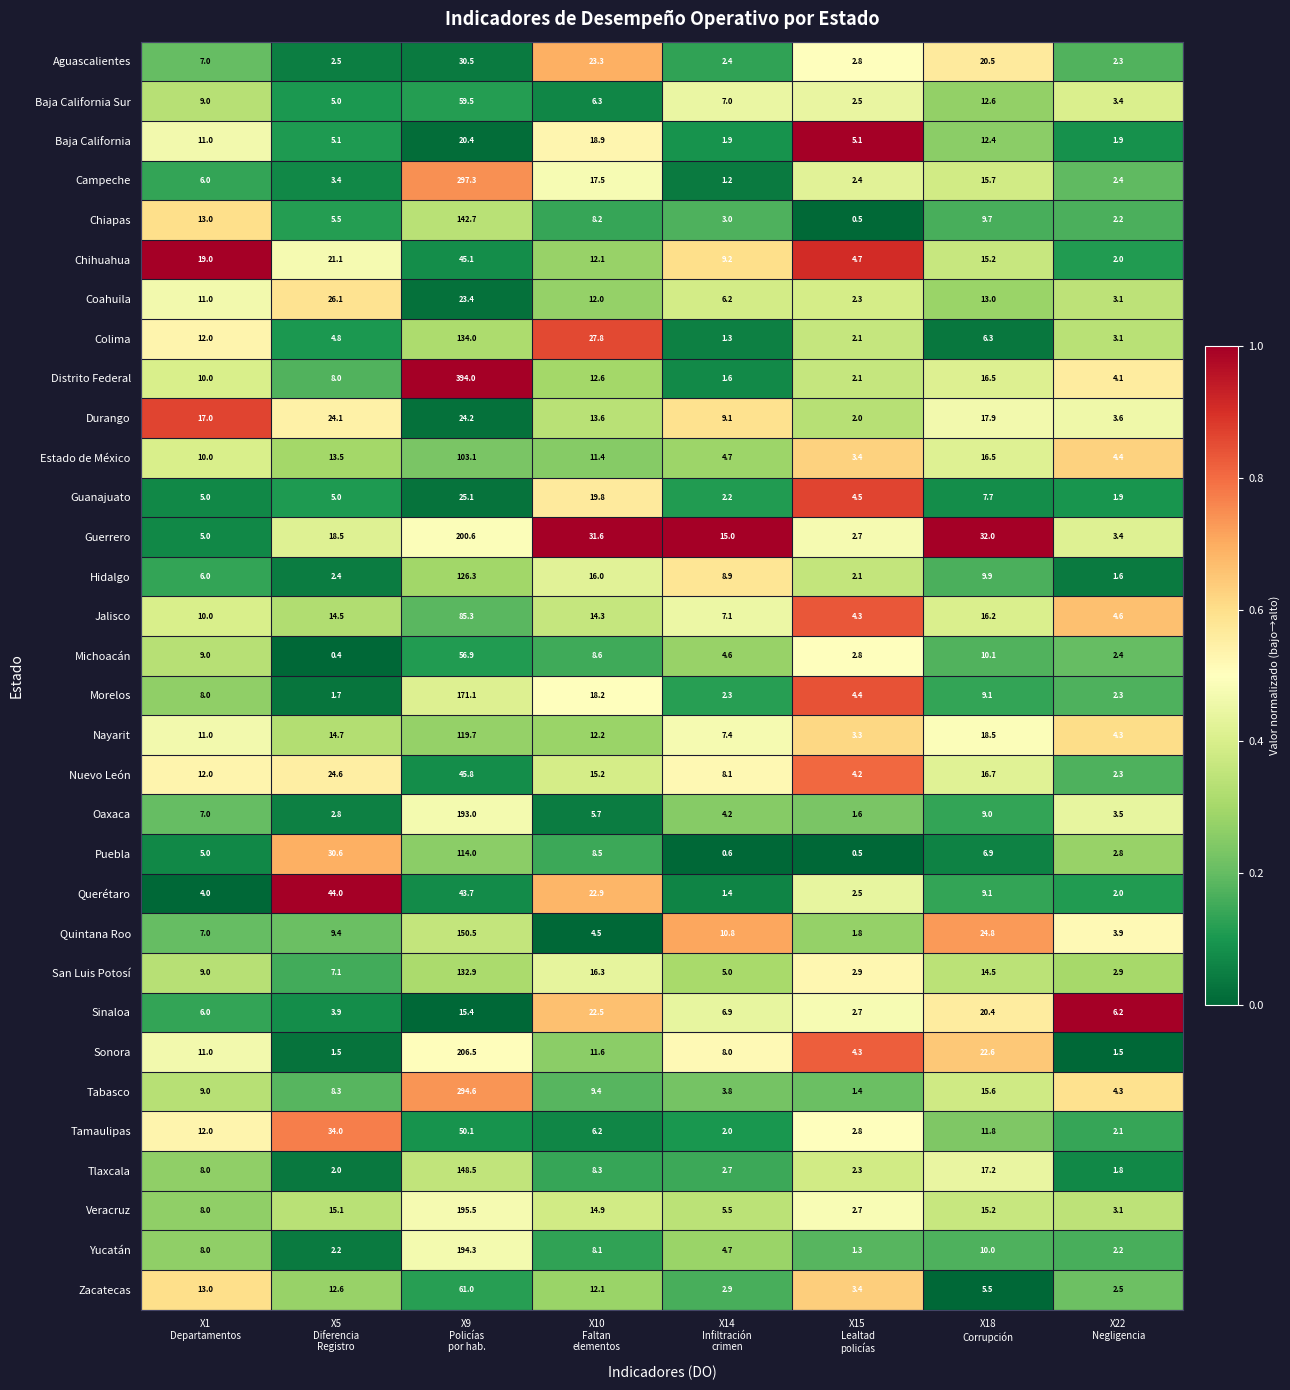

At how many categories does at least one series exceed 0?

8